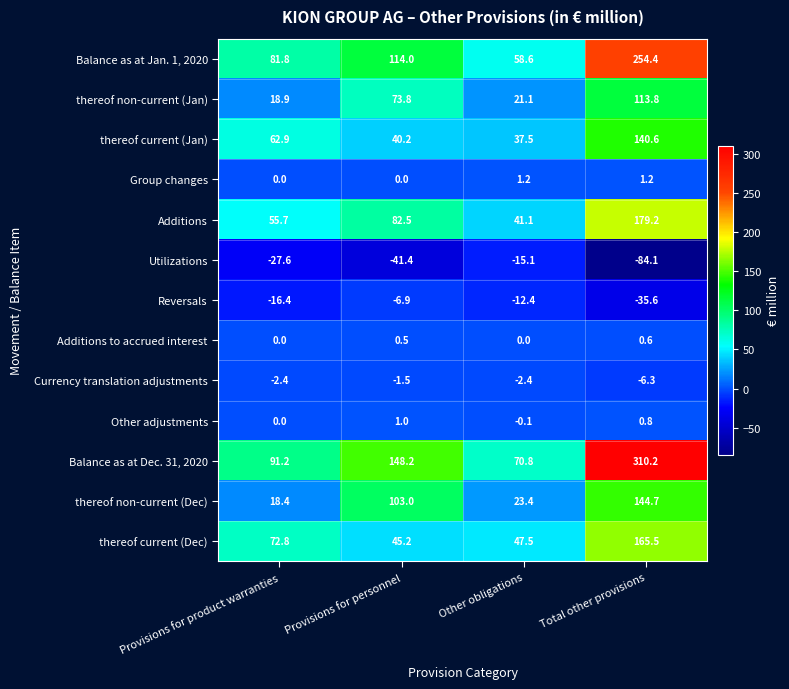

At which category is the sum across all series the highest?

Total other provisions